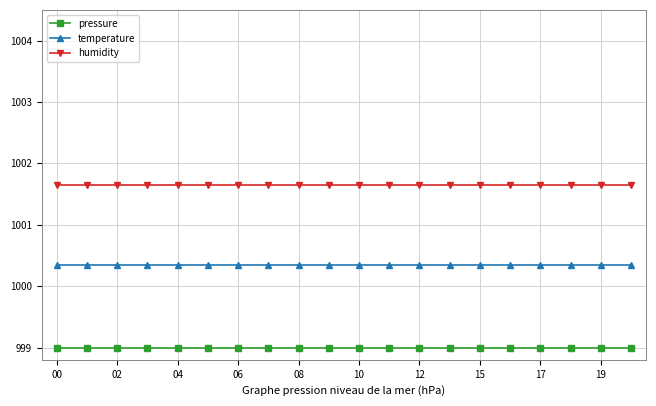

Rank the series by their average value, from highest to lowest.

humidity, temperature, pressure